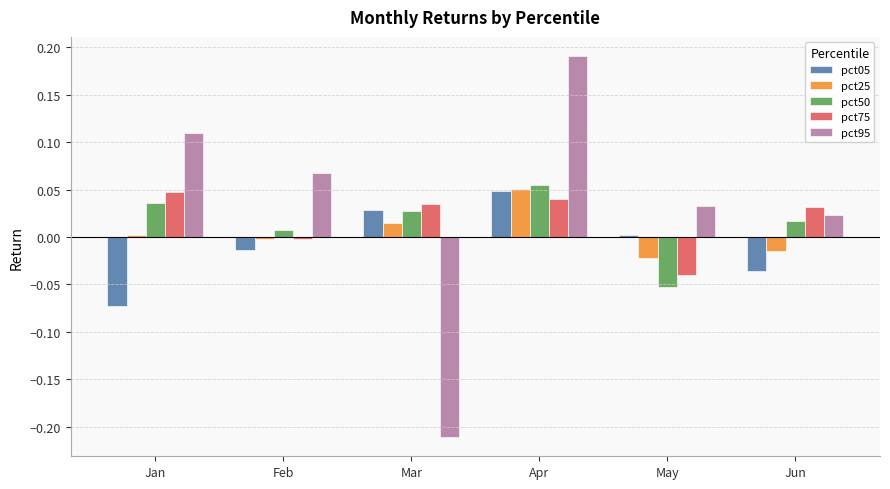

Is it true that pct75 equals -0.0 at Feb?

True